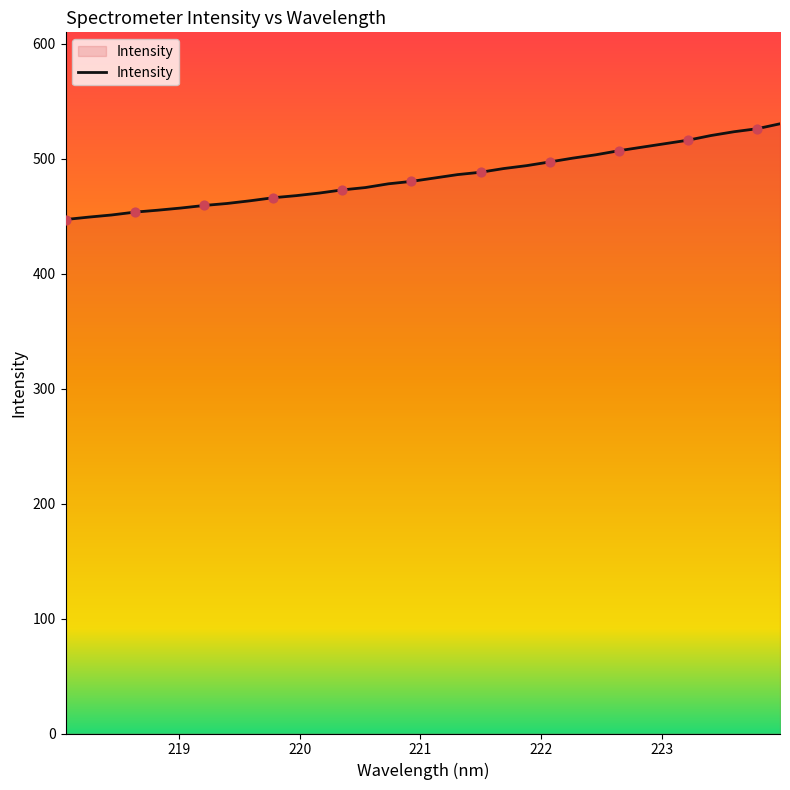

What is the greatest value displayed?

530.2